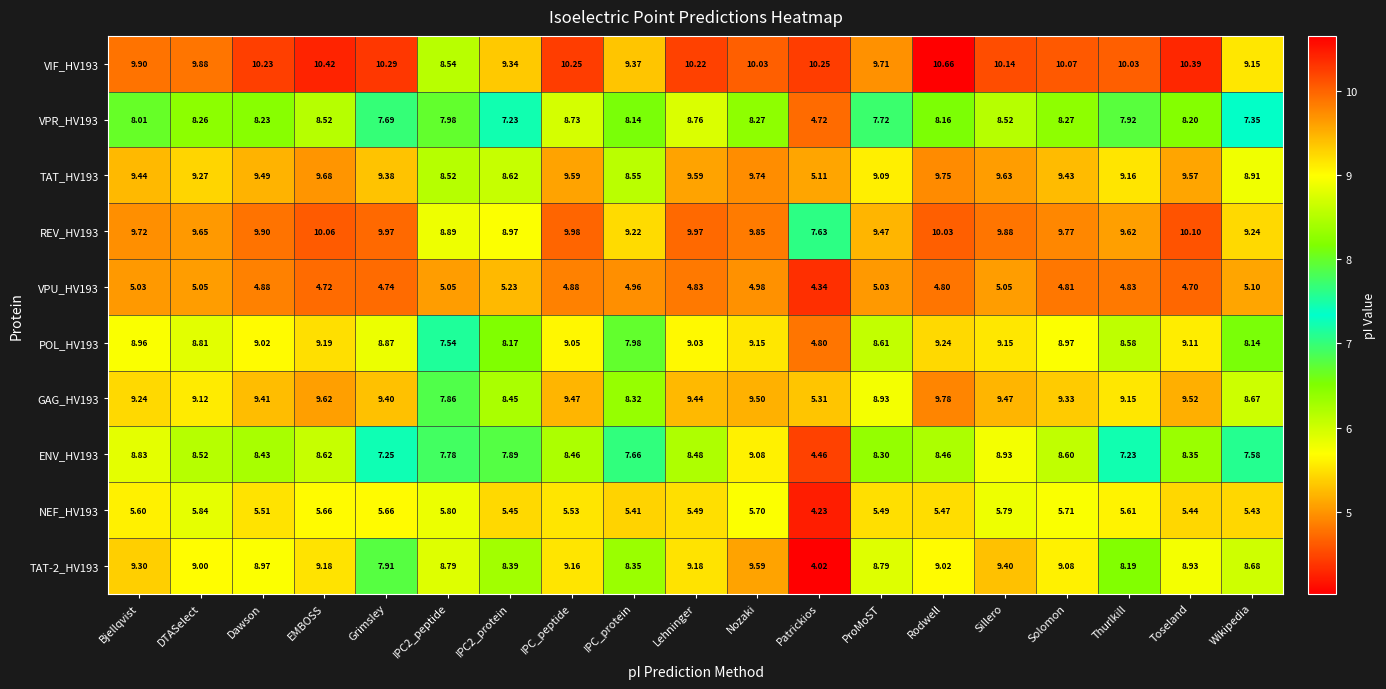

At which label does ENV_HV193 first exceed 8?

Bjellqvist